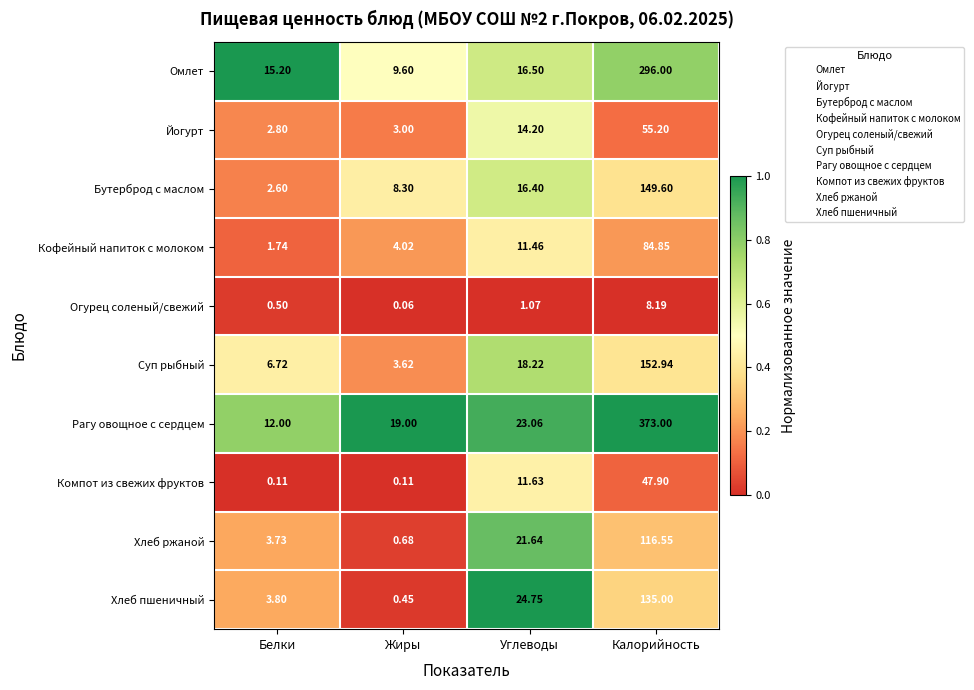

Which series has the largest total across all categories?

Рагу овощное с сердцем